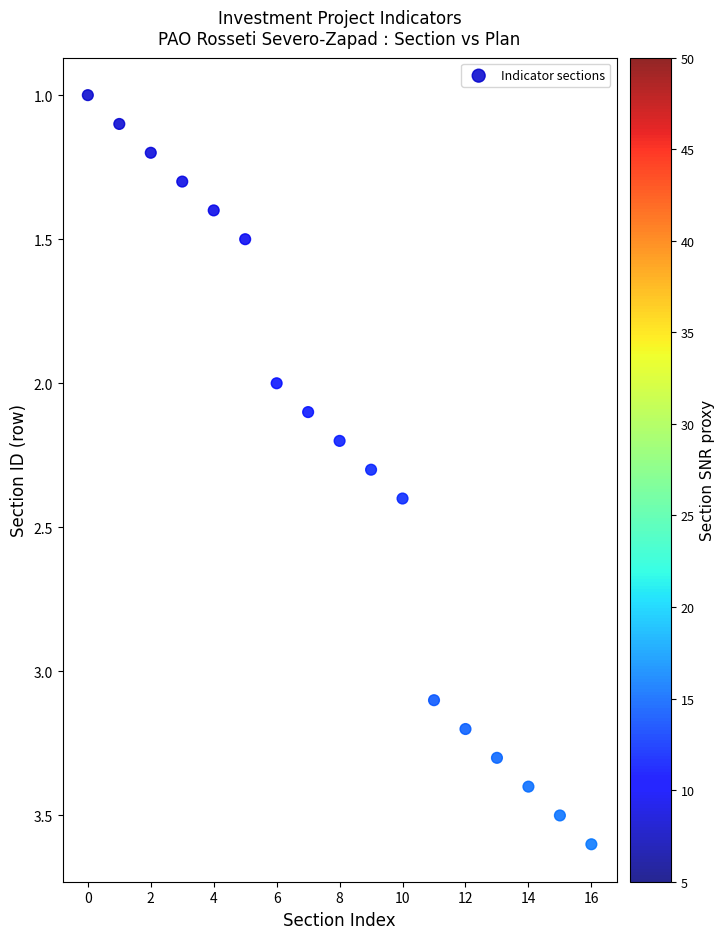

What is the range of Y values (max minus min)?

2.6